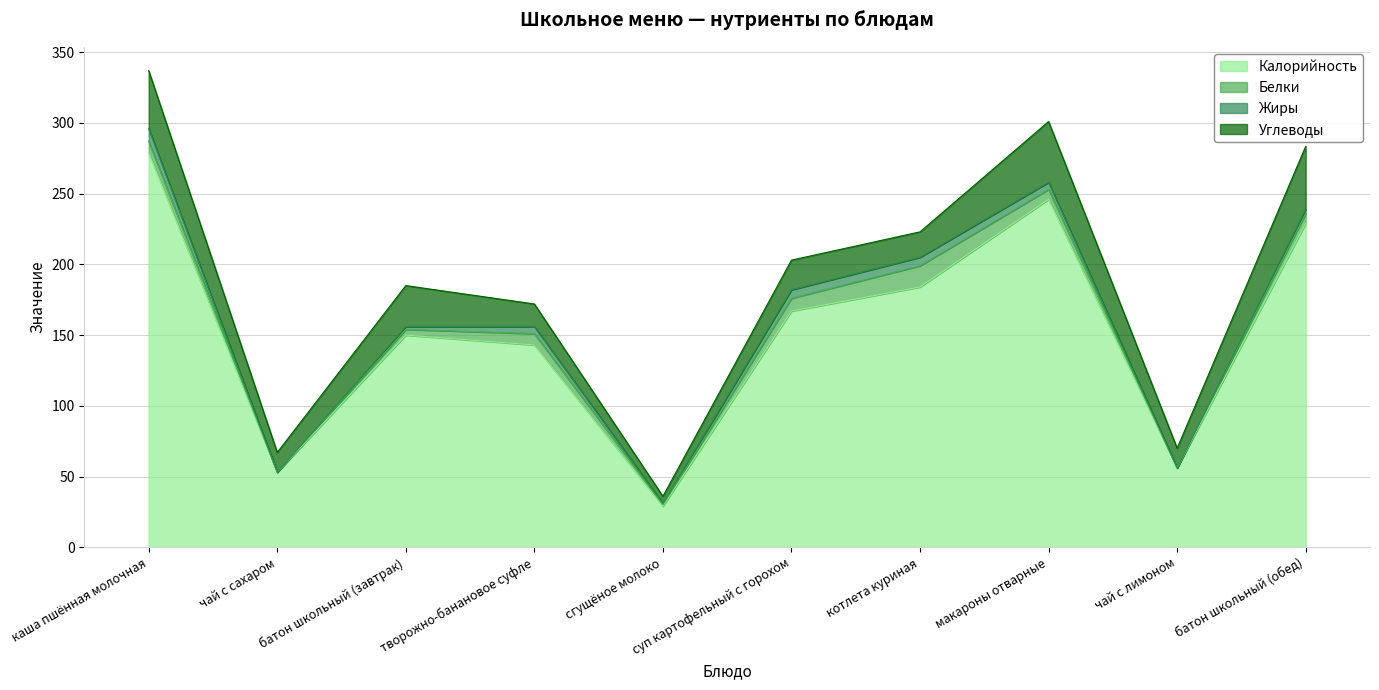

What is the average value of the Жиры series?

3.7